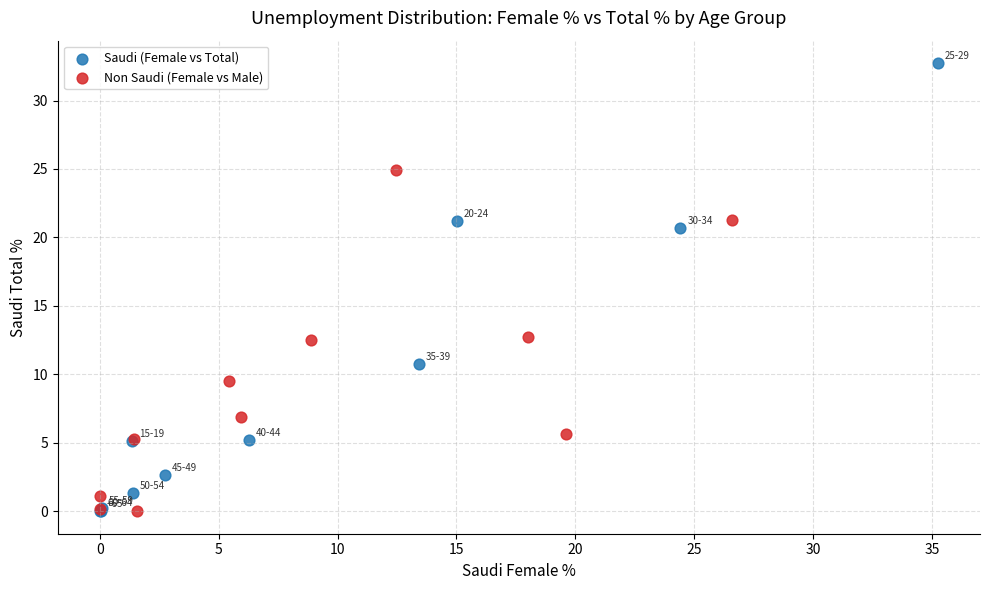

Which series contains the highest Y value?

Saudi (Female vs Total)